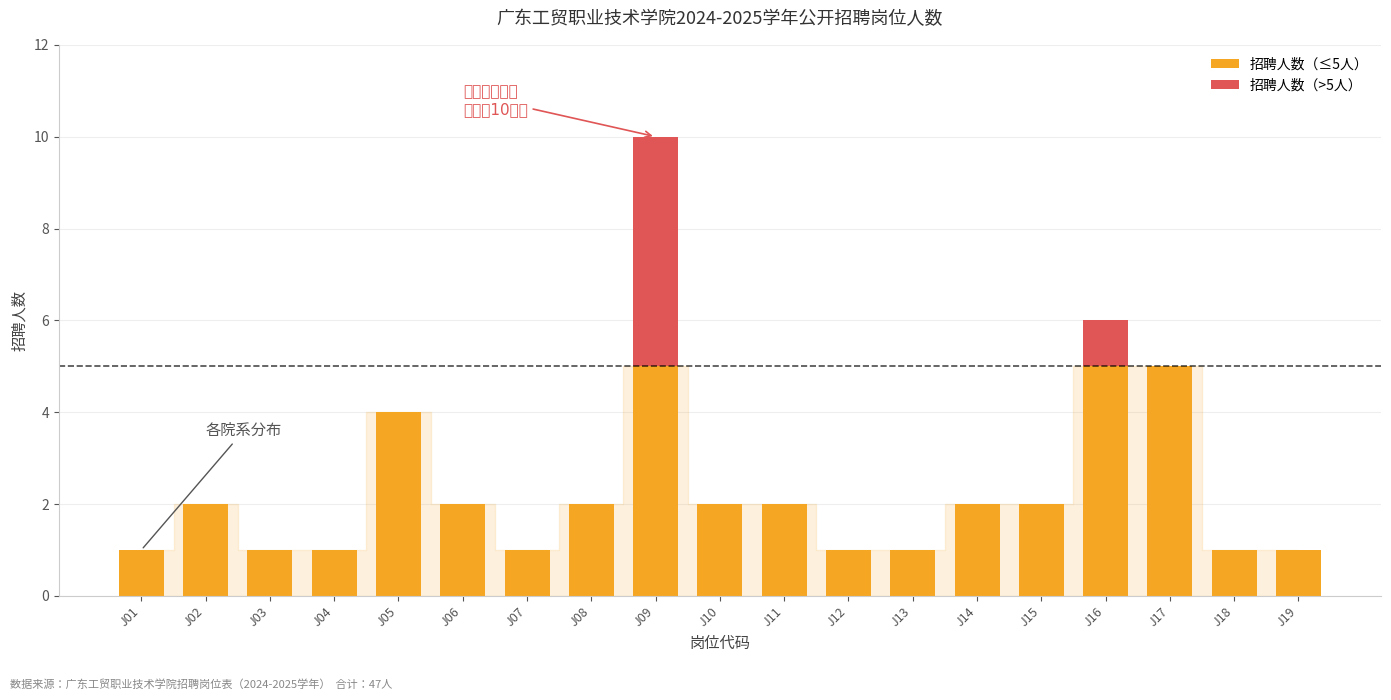

The 招聘人数（≤5人） series shows 3 at J11. True or false?

False